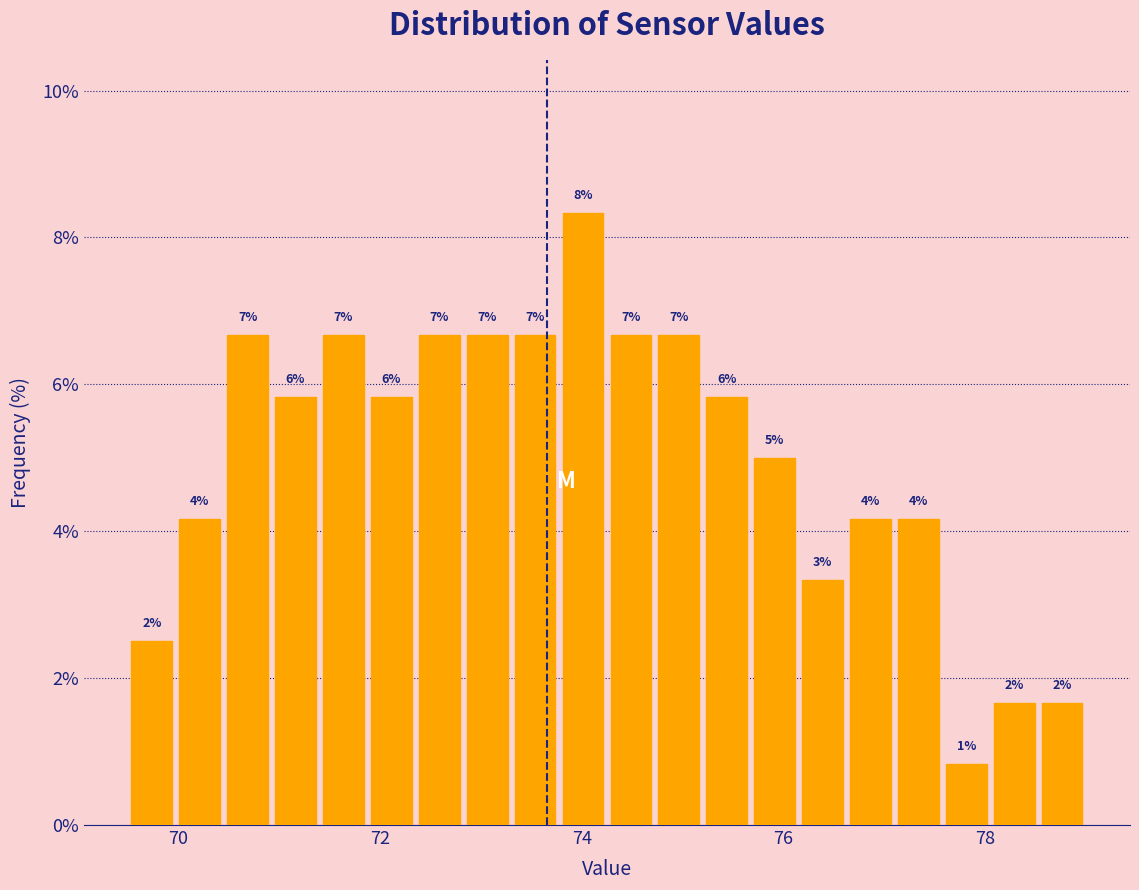

Read against the x-axis, roughly where is the centre of the tallest bar?

74.0